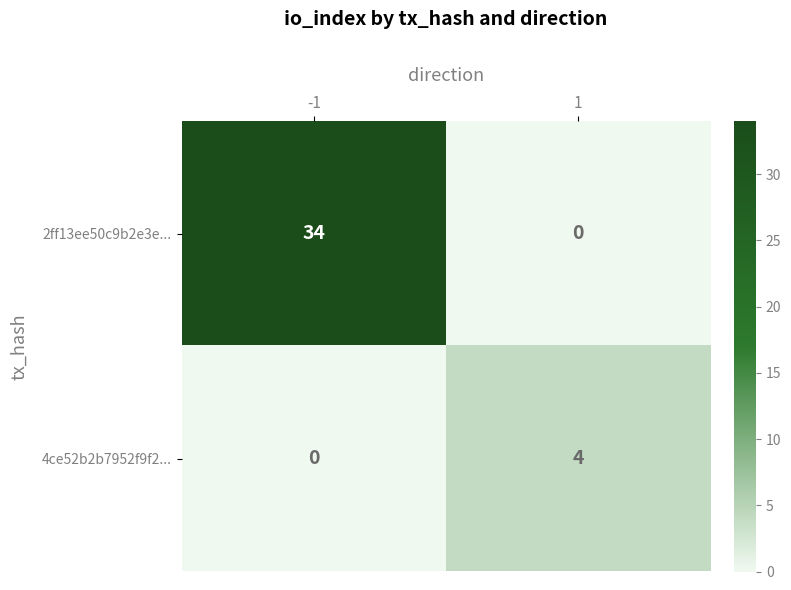

What is the difference between the maximum and minimum values in the 2ff13ee50c9b2e3e... series?

34